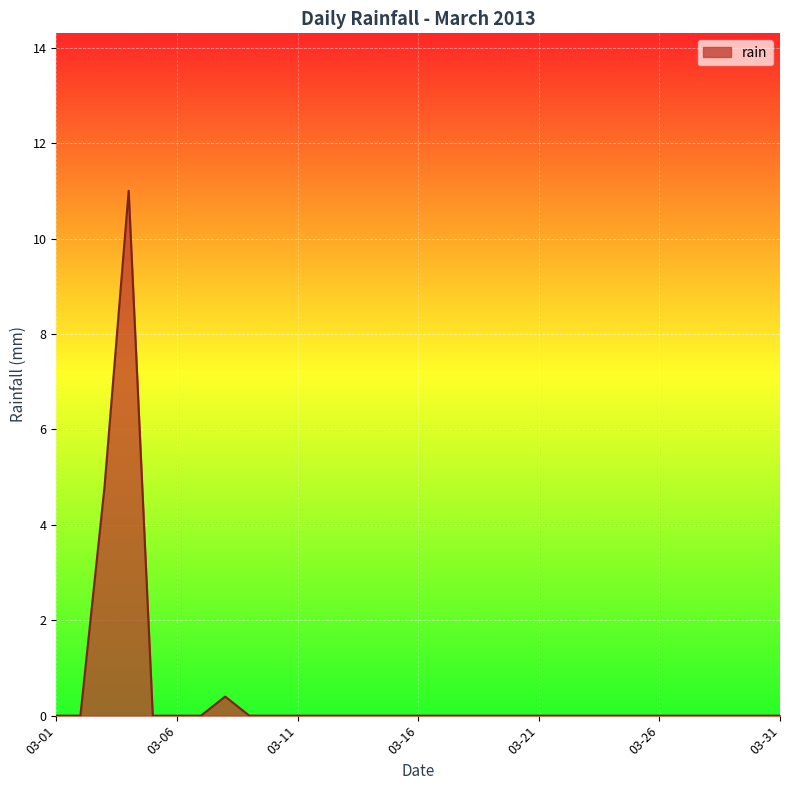

Does the chart display data point markers on the line(s)?

No